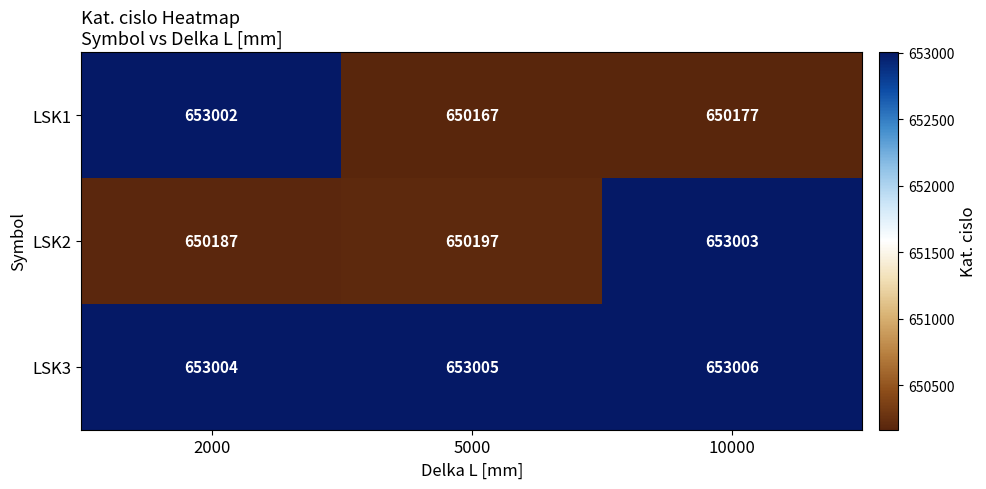

The value of LSK1 at 10000 is 375872. True or false?

False